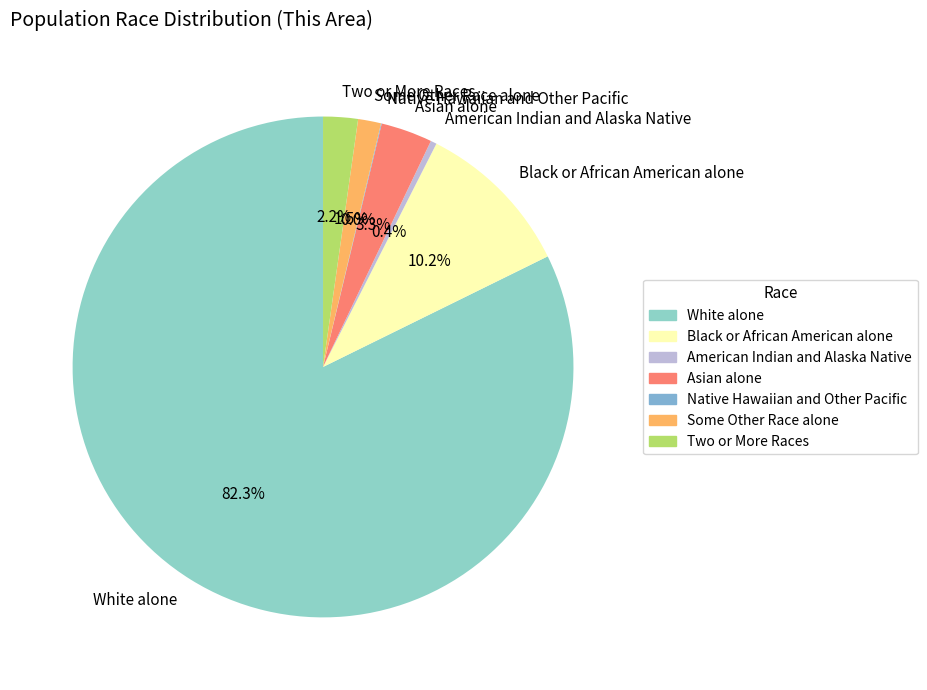

Which category has the biggest portion of the pie?

White alone